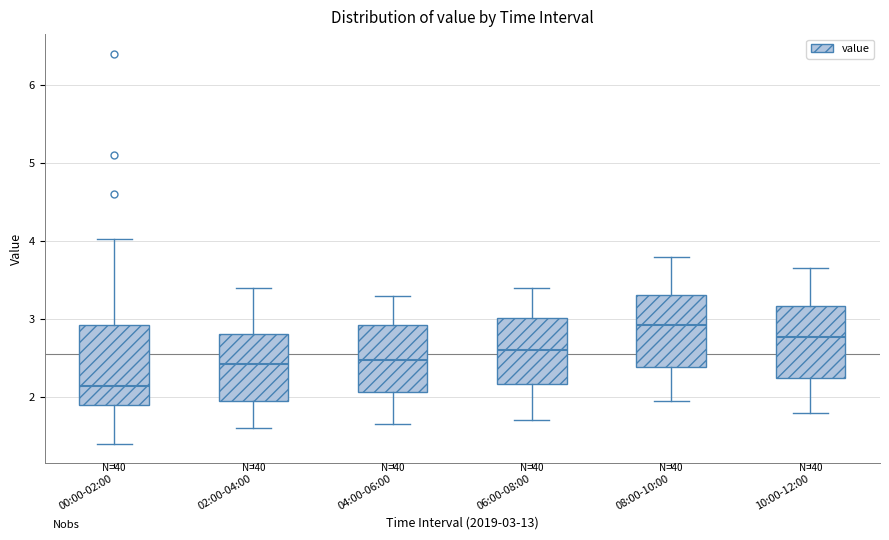

Which box's median line is the highest?

08:00-10:00